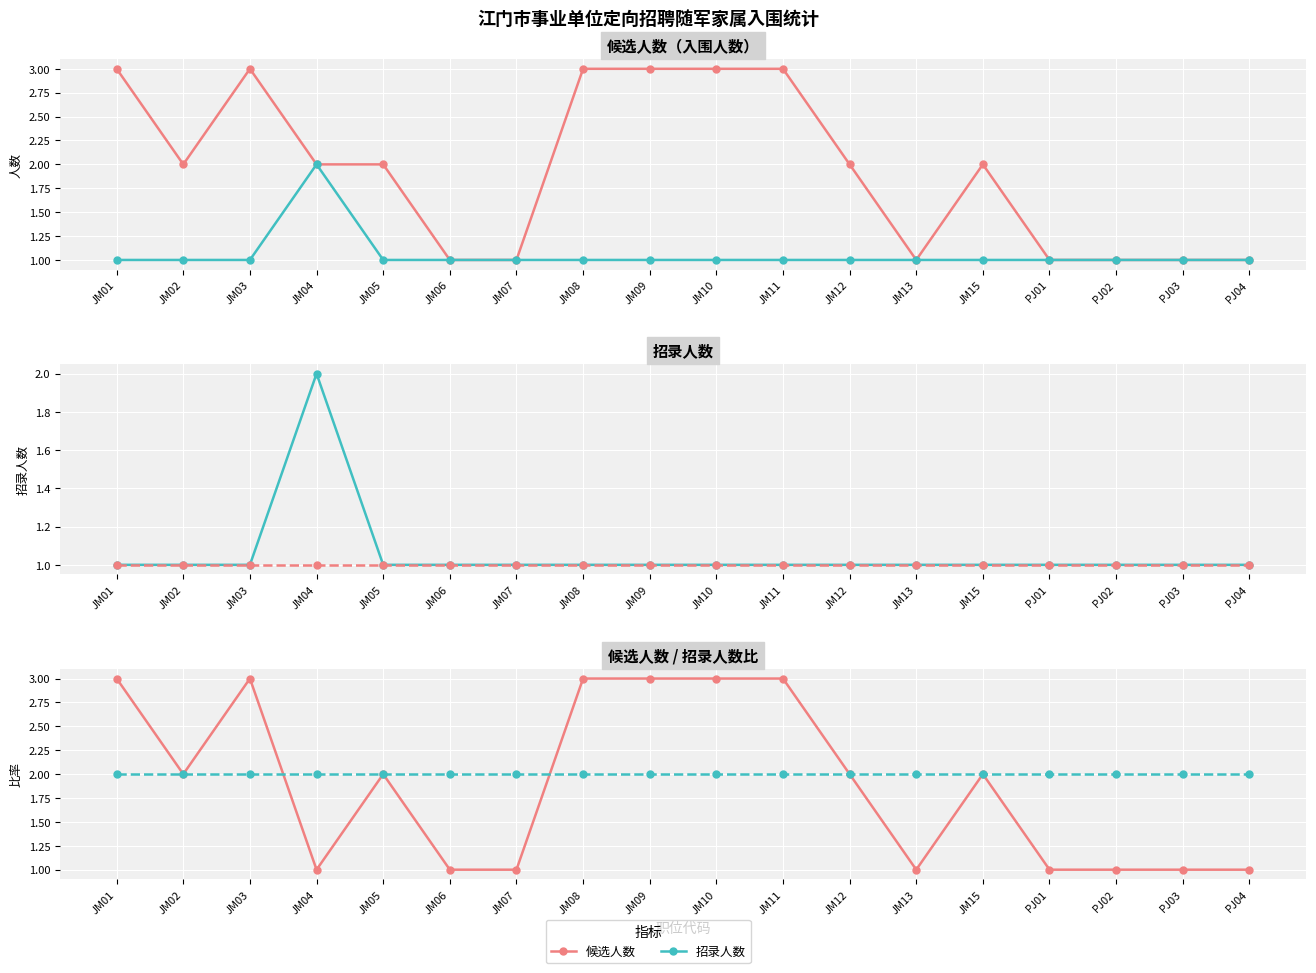

What is the total value across all series at JM09?

10